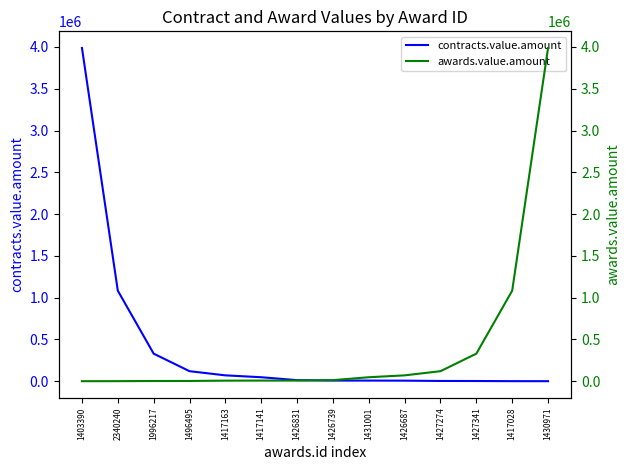

Which series changed the most between 1417163 and 1427274?

awards.value.amount